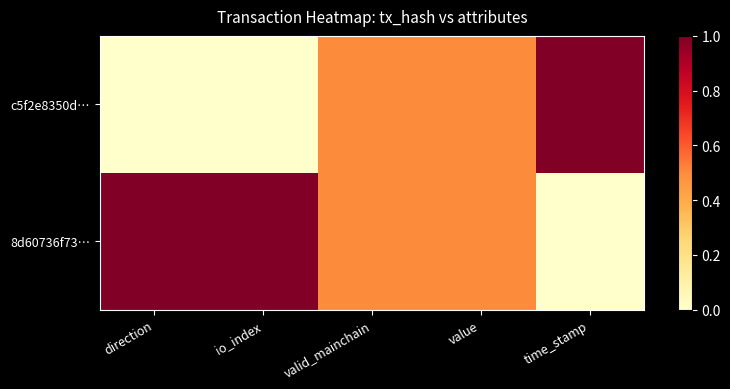

Count the number of categories in the chart.

5